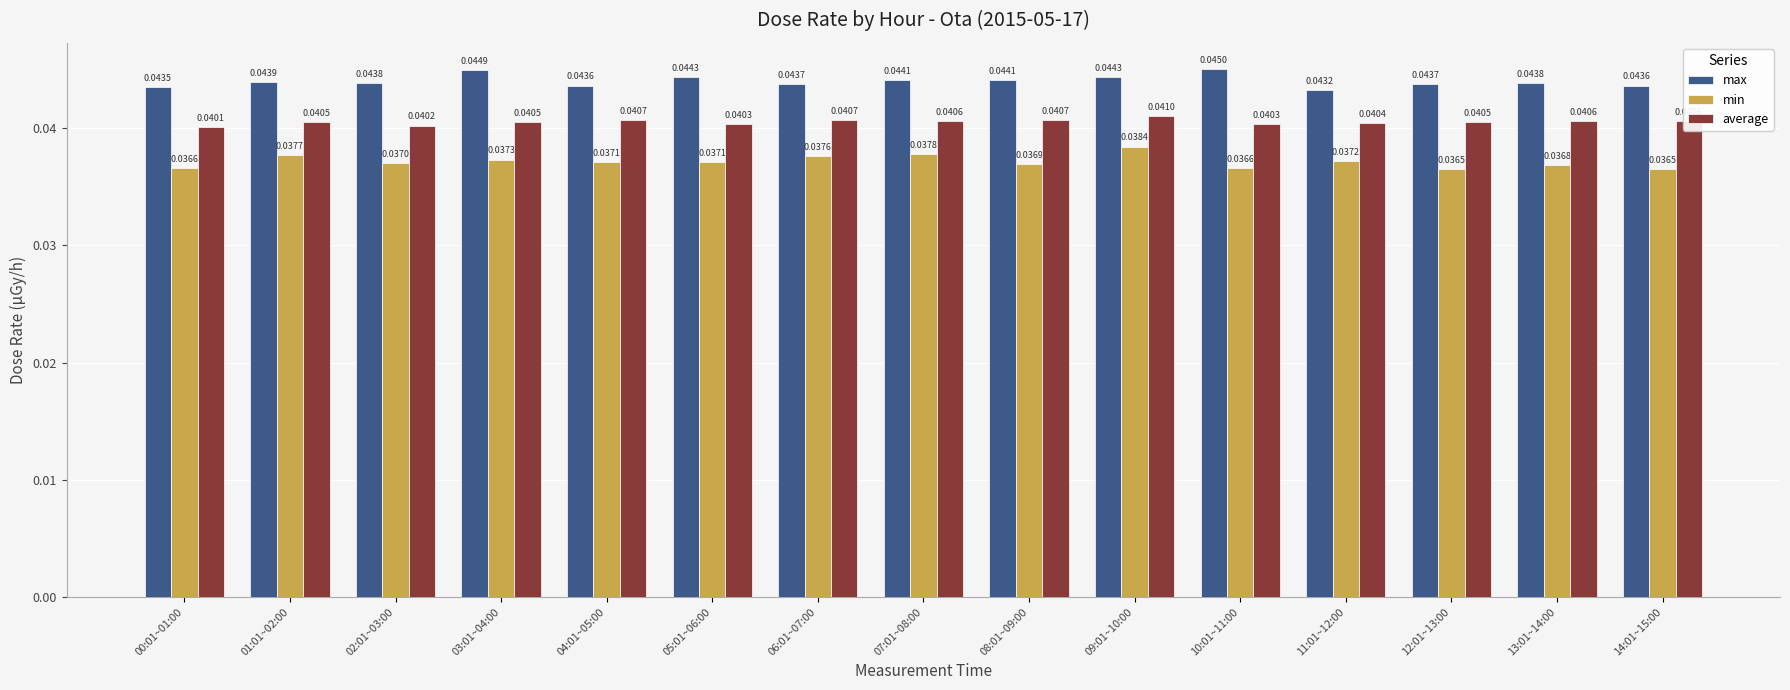

Which series has the widest spread of values?

min